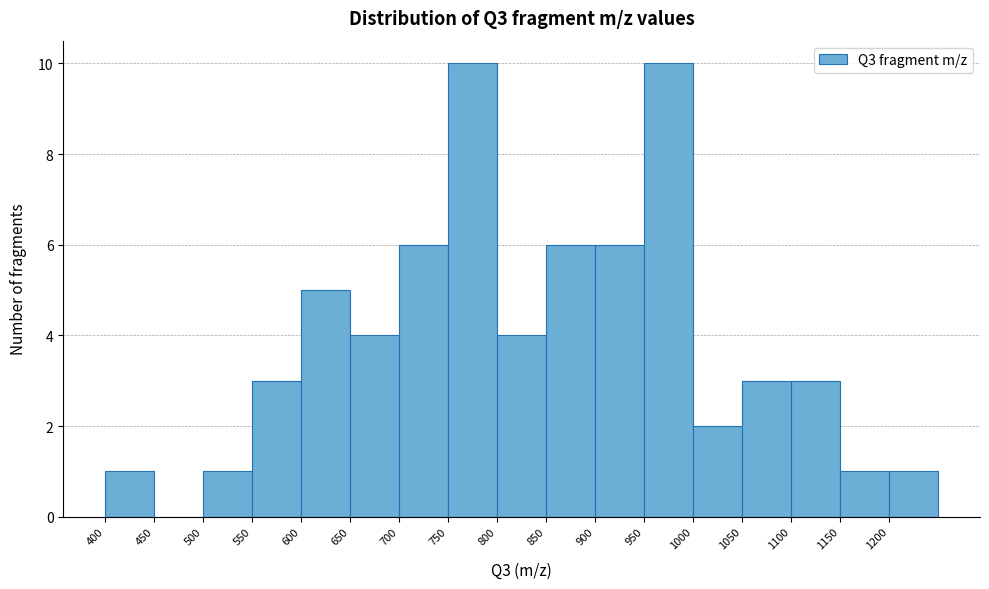

Reading left to right, list every bar in this chart as the range it spans on the x-axis followed by its height. The values are not printed on the chart, so give them approximately, as read against the axis.

400 to 450: 1
450 to 500: 0
500 to 550: 1
550 to 600: 3
600 to 650: 5
650 to 700: 4
700 to 750: 6
750 to 800: 10
800 to 850: 4
850 to 900: 6
900 to 950: 6
950 to 1000: 10
1000 to 1050: 2
1050 to 1100: 3
1100 to 1150: 3
1150 to 1200: 1
1200 to 1250: 1